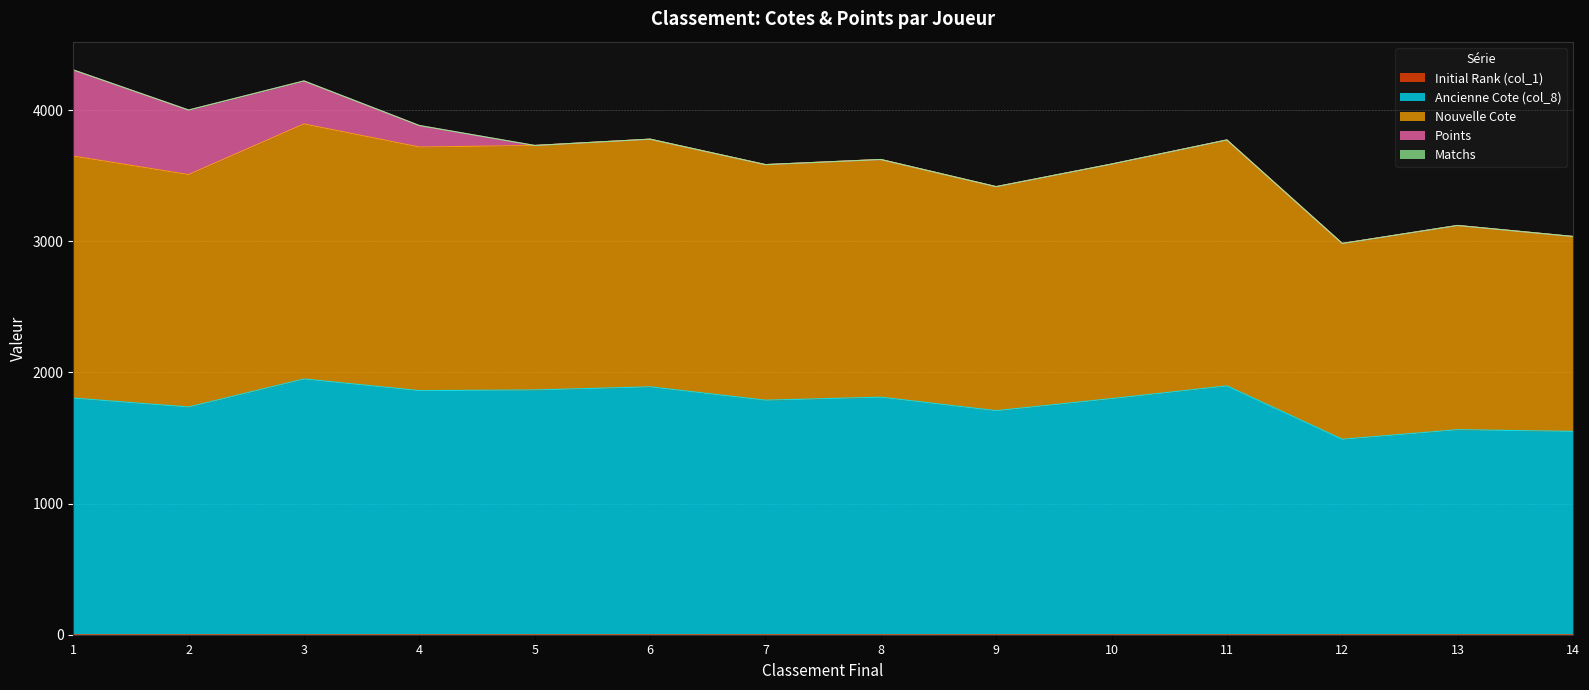

What is the average value of the Ancienne Cote (col_8) series?

1765.4